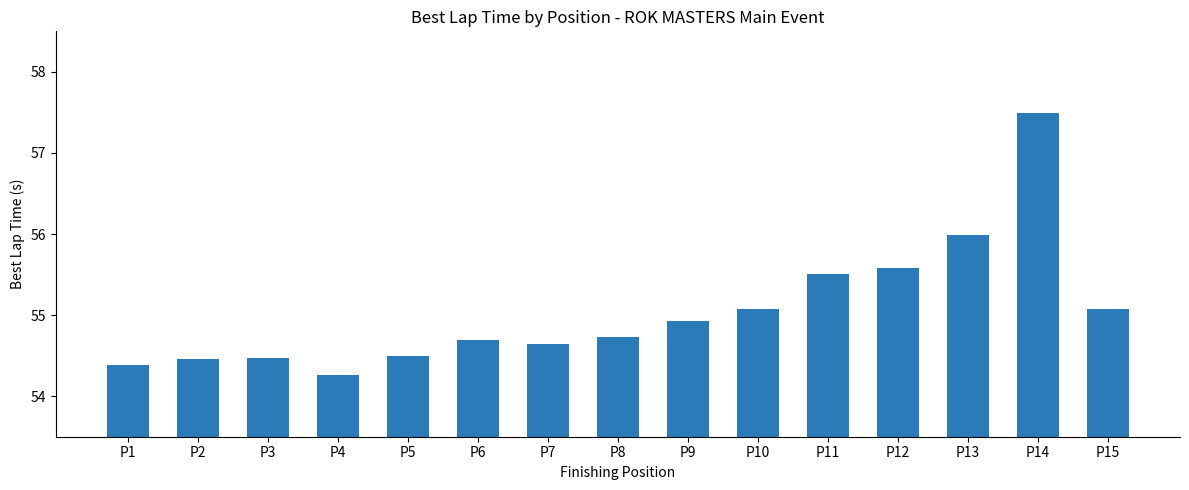

The value at P1 is 71.2. True or false?

False